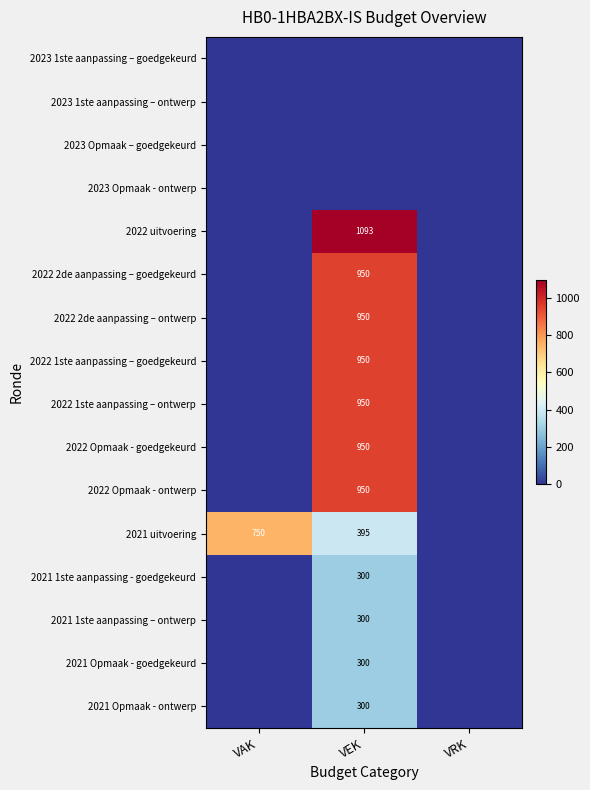

Is the value of 2023 1ste aanpassing – goedgekeurd at VRK greater than the value of 2023 Opmaak - ontwerp at VEK?

No